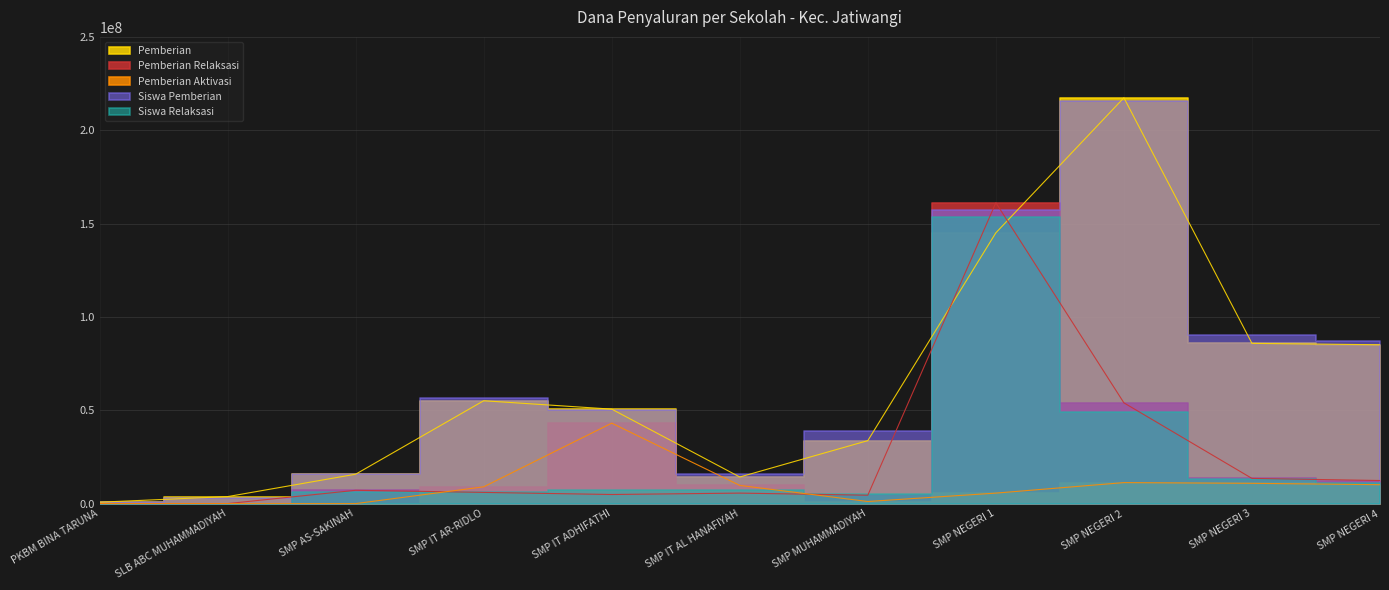

True or false: Pemberian Relaksasi and Pemberian Aktivasi cross at least once.

True